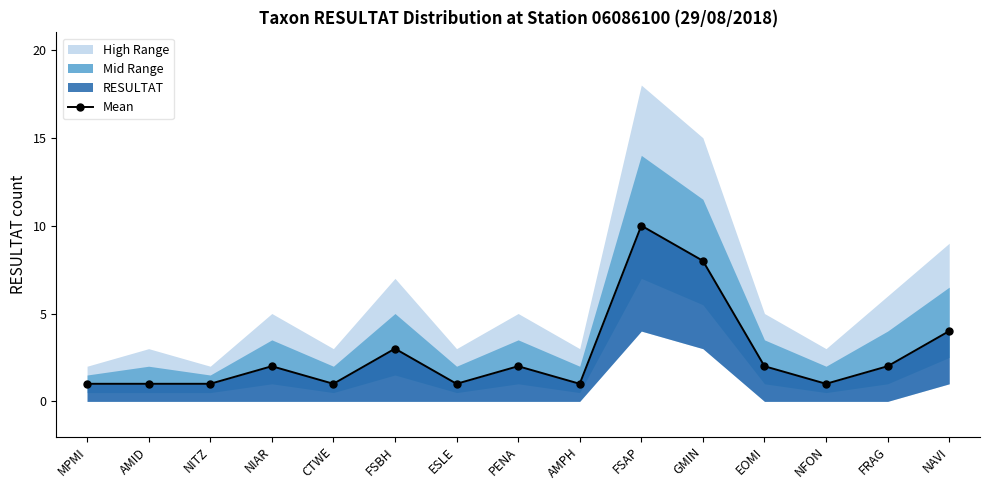

How many lines are shown in the chart?

1